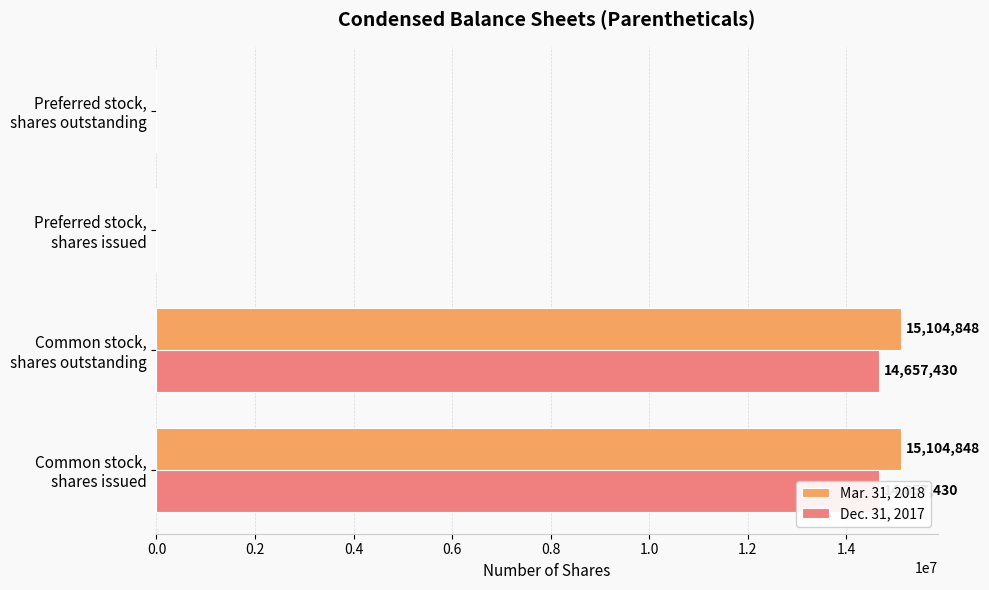

Is the value of Mar. 31, 2018 at Common stock, shares outstanding greater than the value of Dec. 31, 2017 at Preferred stock, shares issued?

Yes